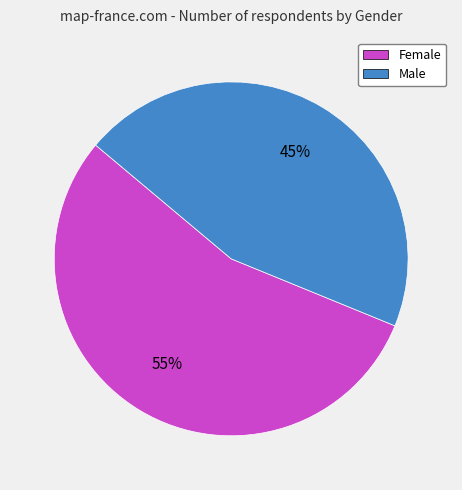

To the nearest percent, what is the difference between the largest and smallest slice percentages?

10%